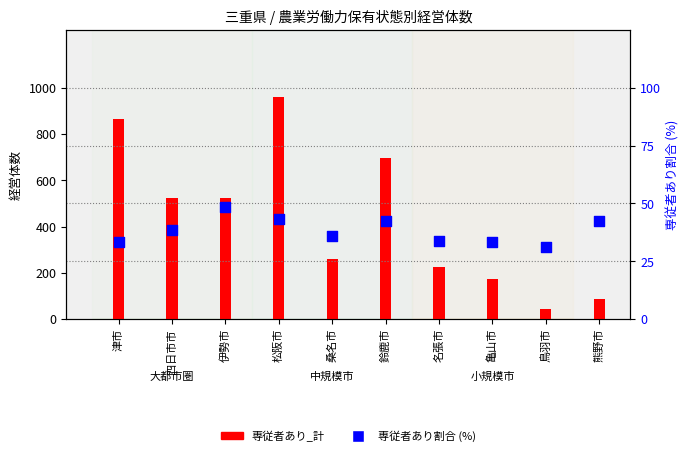

At which category is the sum across all series the highest?

松阪市